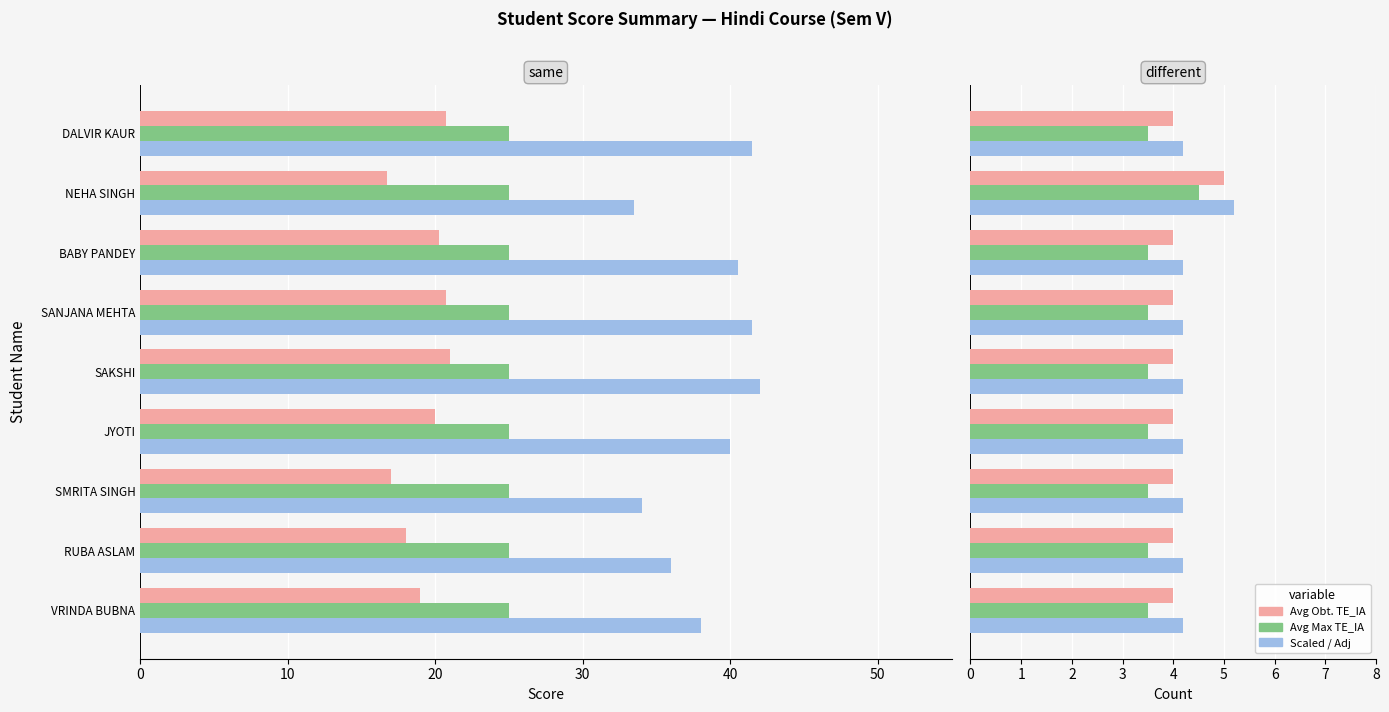

The Paper Count series shows 0.8 at BABY PANDEY. True or false?

False